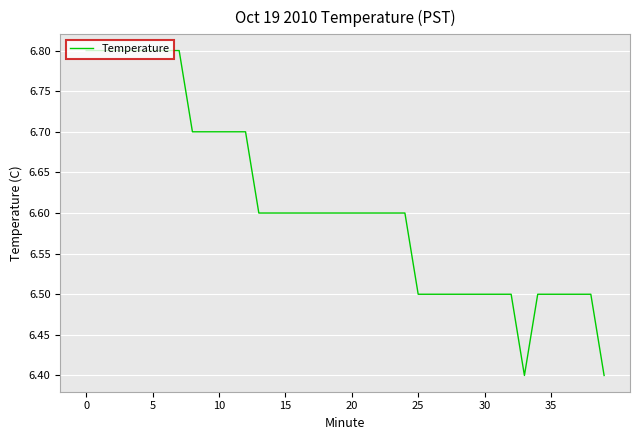

How many distinct data groups are displayed?

1